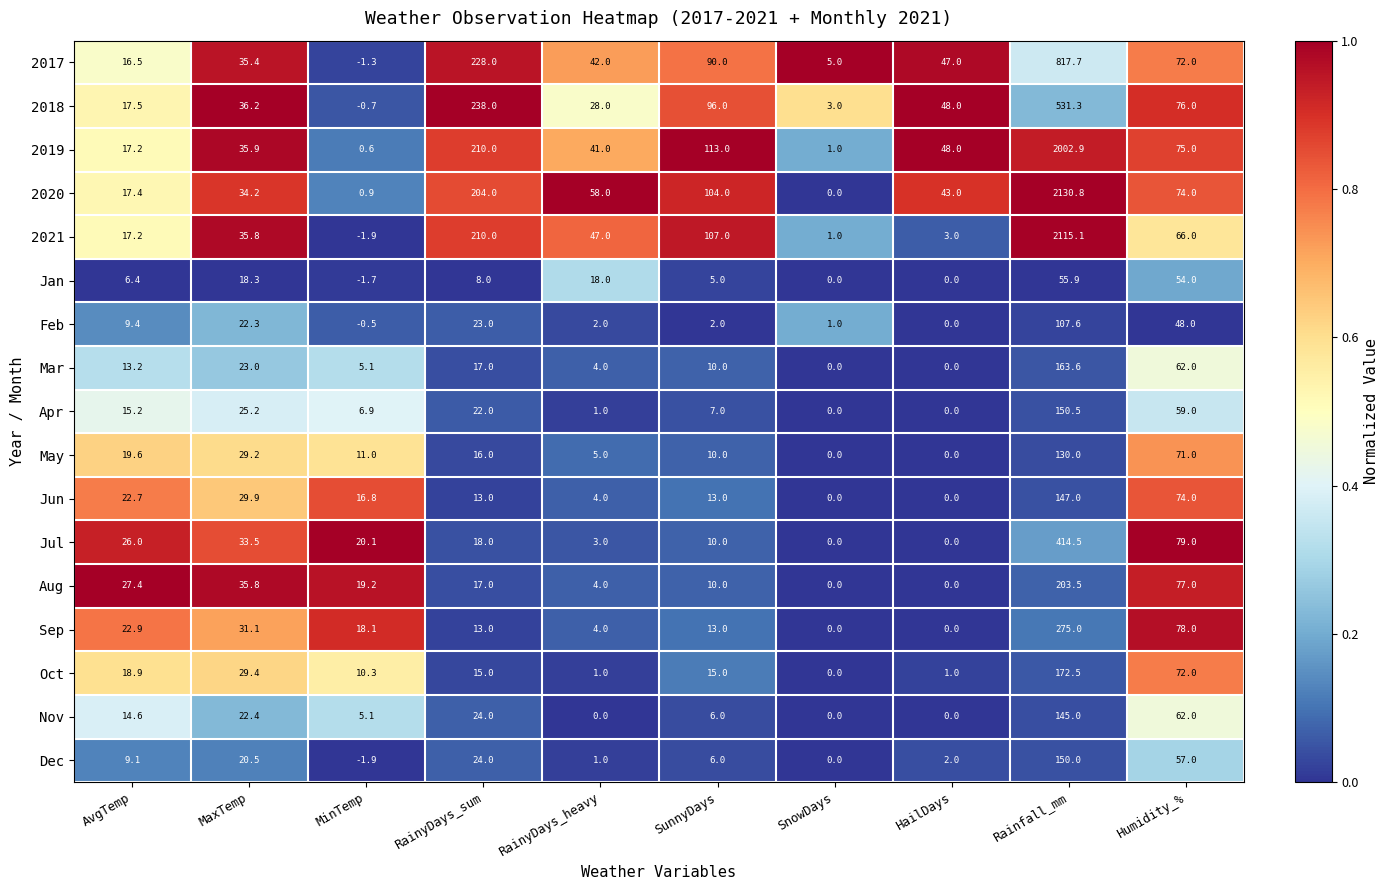

Which series has the largest total across all categories?

2020